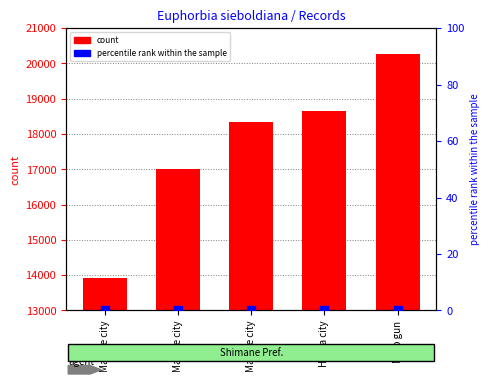

At how many categories does at least one series exceed 18837?

1